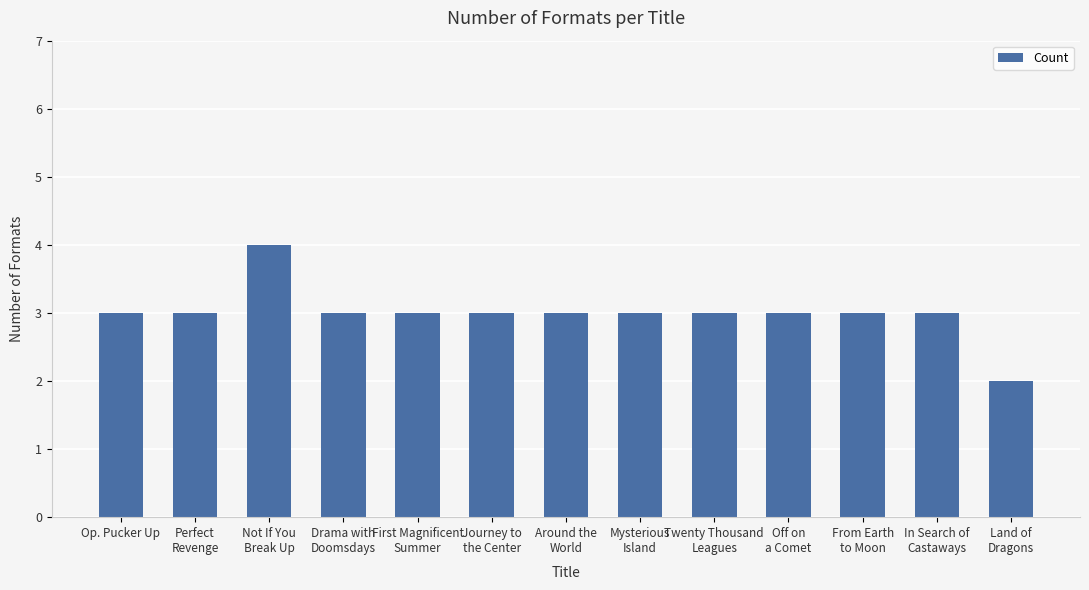

What is the value of the 5th bar from the left?

3